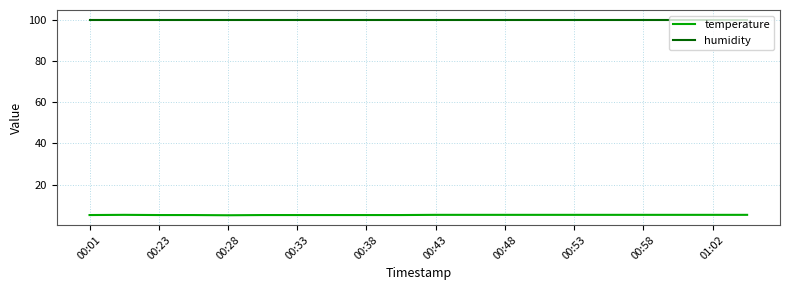

Rank the series by their maximum value, from lowest to highest.

temperature, humidity